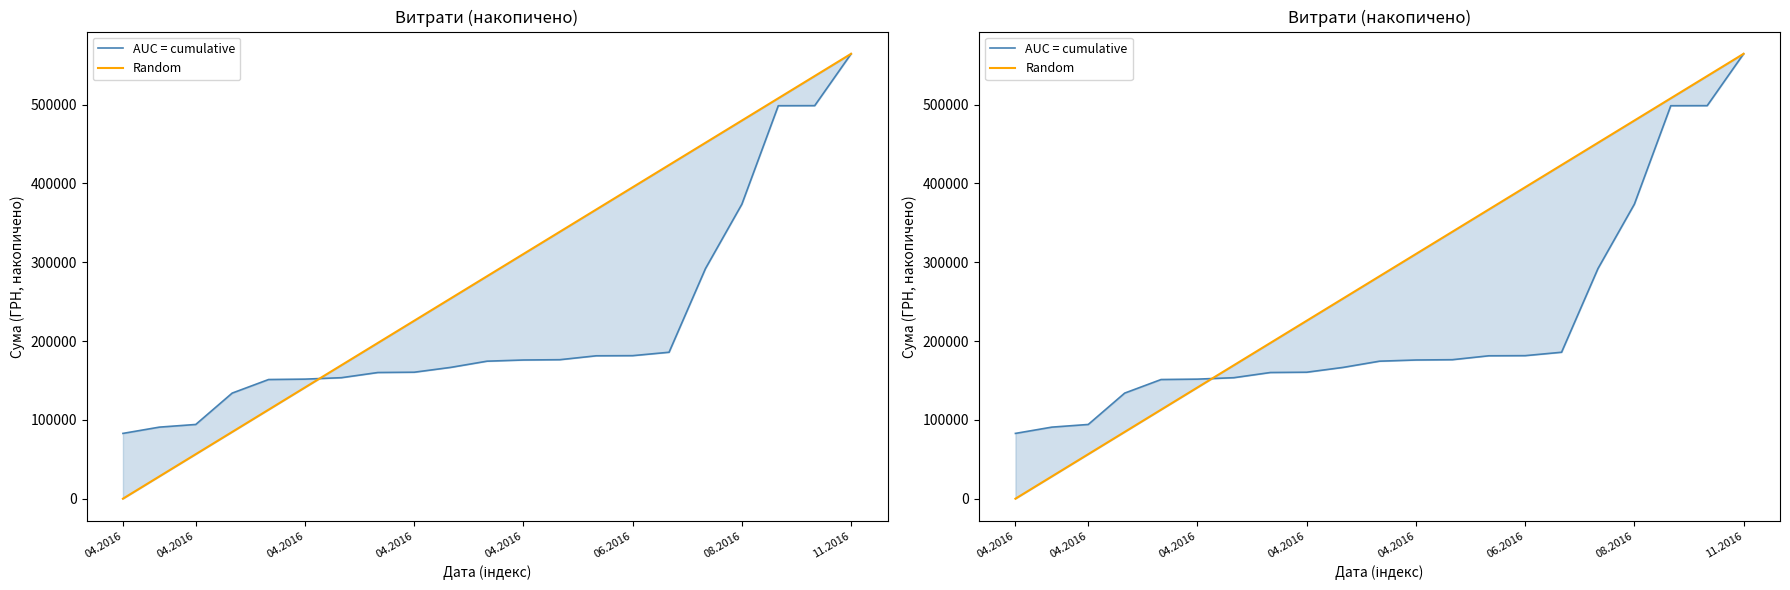

At which label does AUC = cumulative first exceed 174452?

10